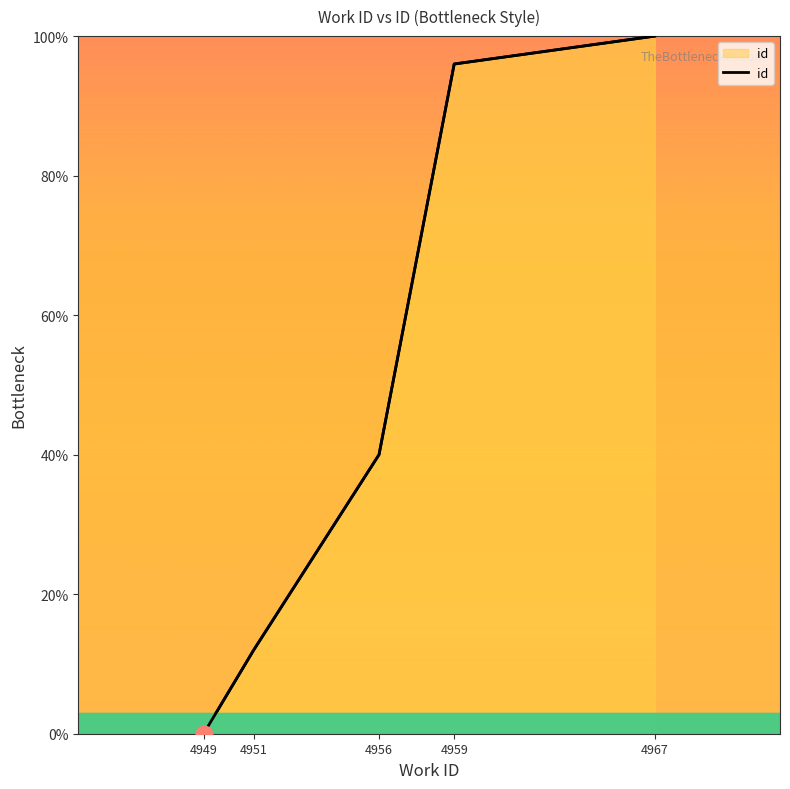

The value at 4959 is 96. True or false?

True